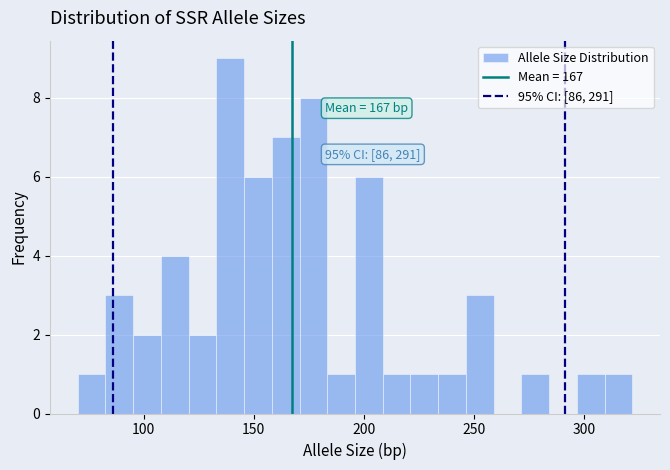

Read against the x-axis, roughly where is the centre of the tallest bar?

140